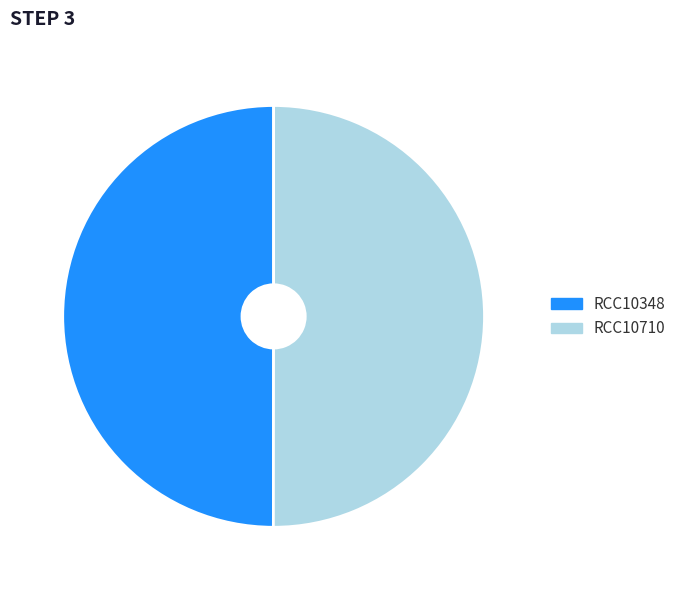

How many segments does this pie chart have?

2